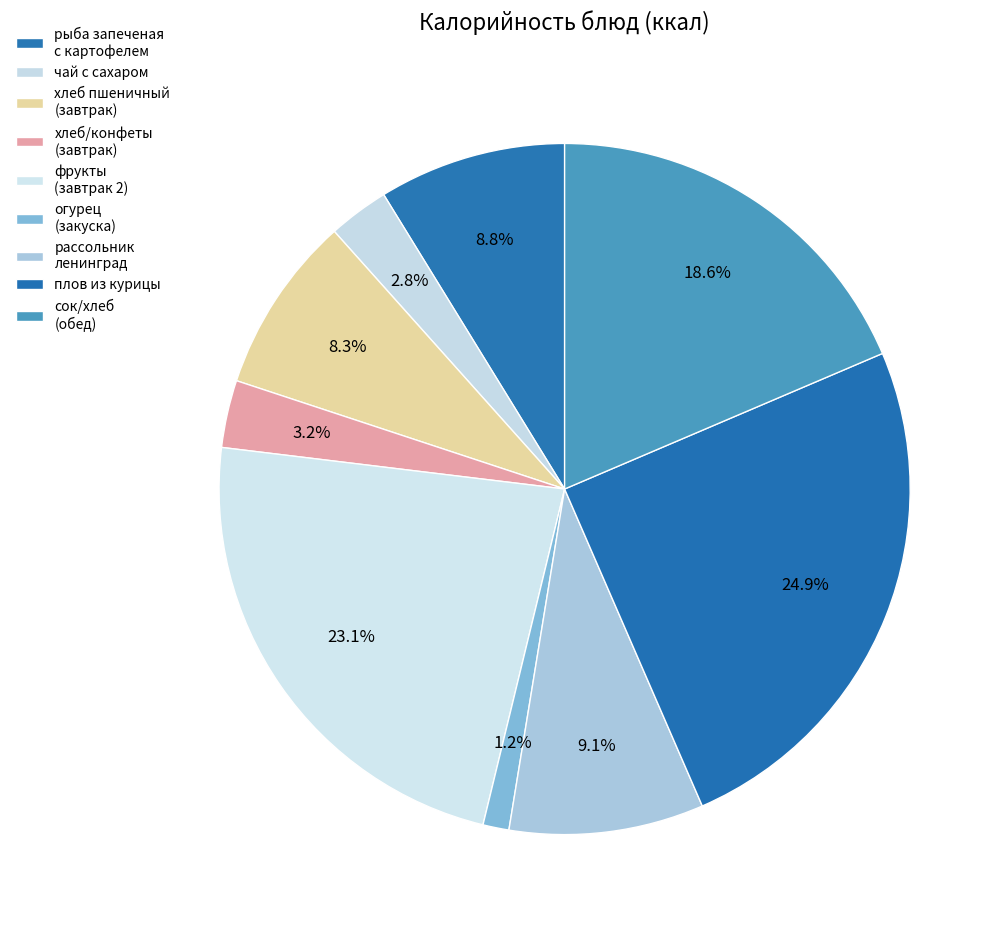

How many slices are in this pie chart?

9